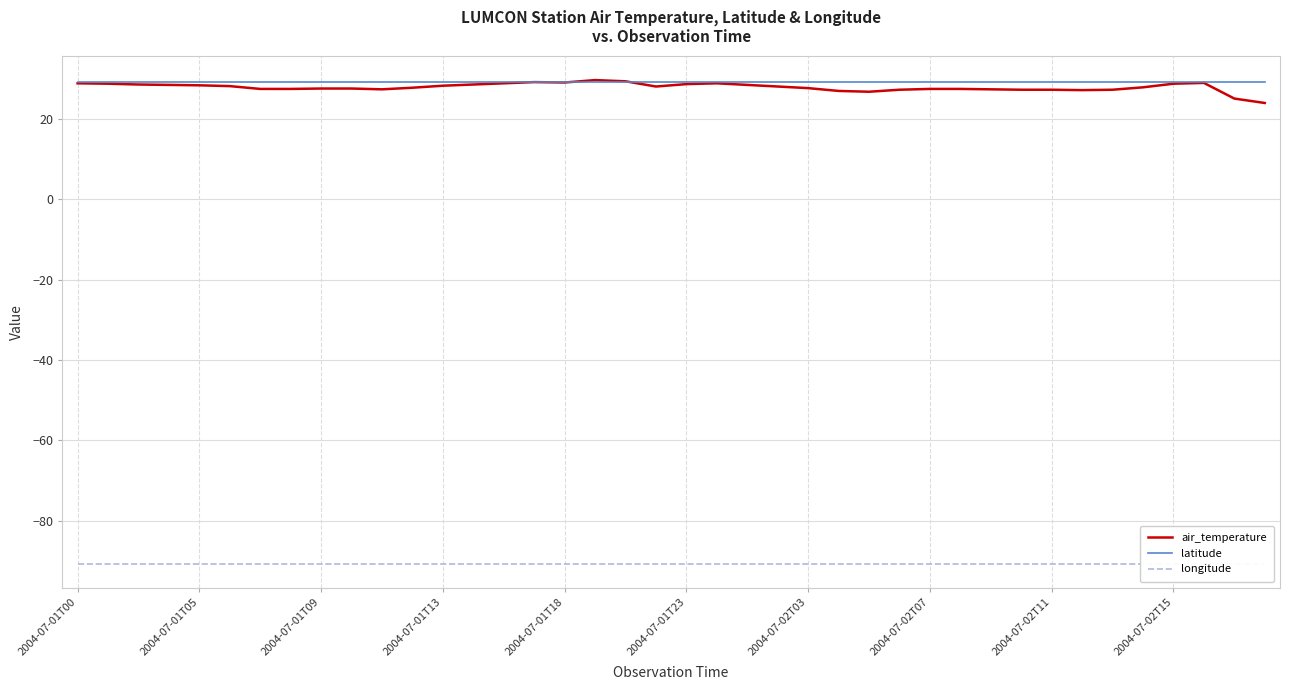

List the series in order of their peak value, lowest first.

longitude, latitude, air_temperature